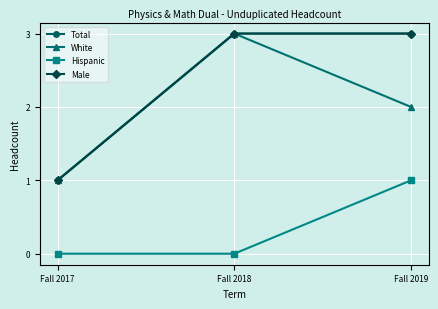

At which category is the sum across all series the highest?

Fall 2018